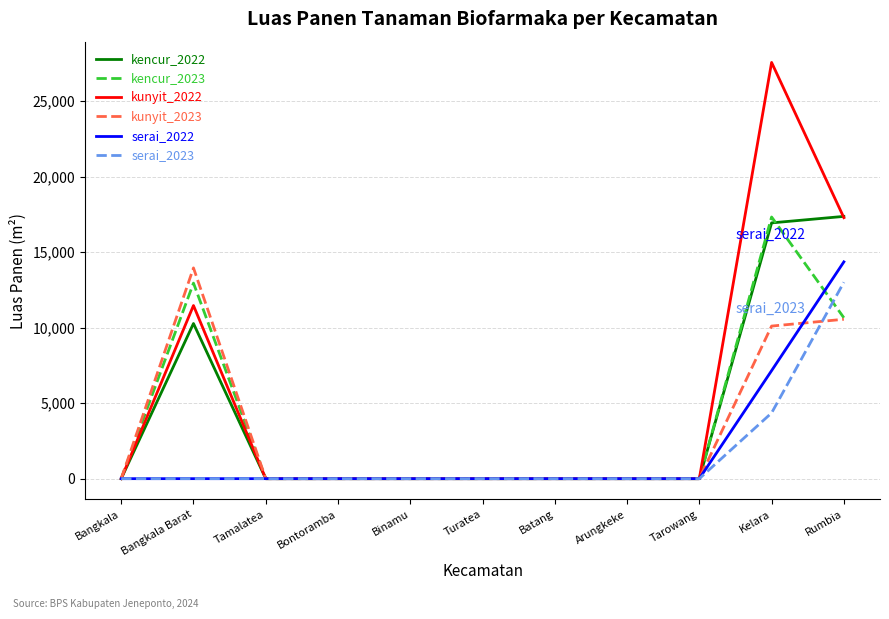

Which category has the highest value across all series?

Kelara